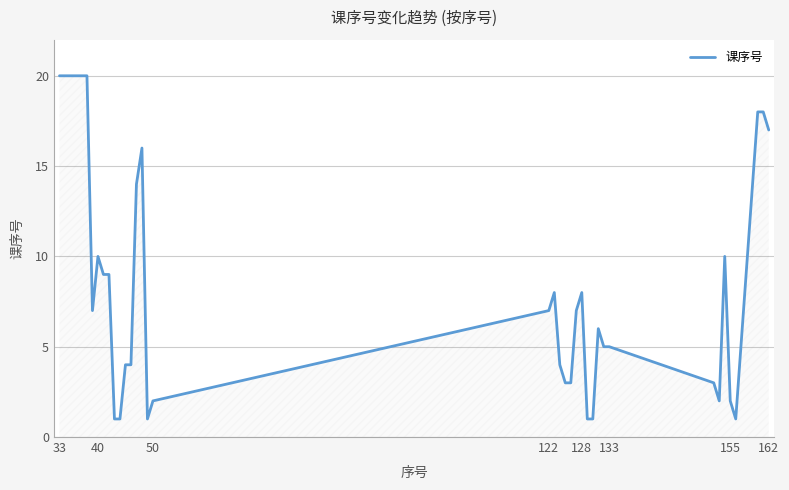

True or false: there are more than 2 points higher than both neighbors.

True